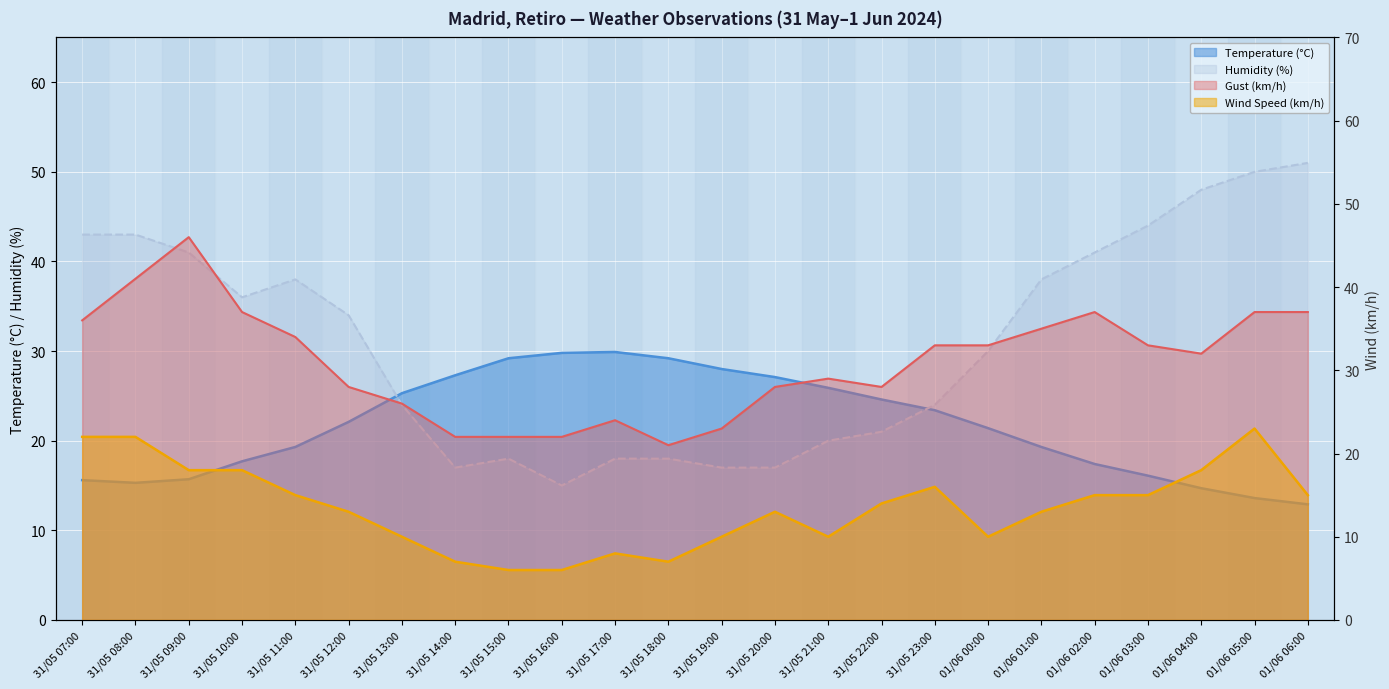

How many intersections are there between Gust (km/h) and Temperature (°C)?

2